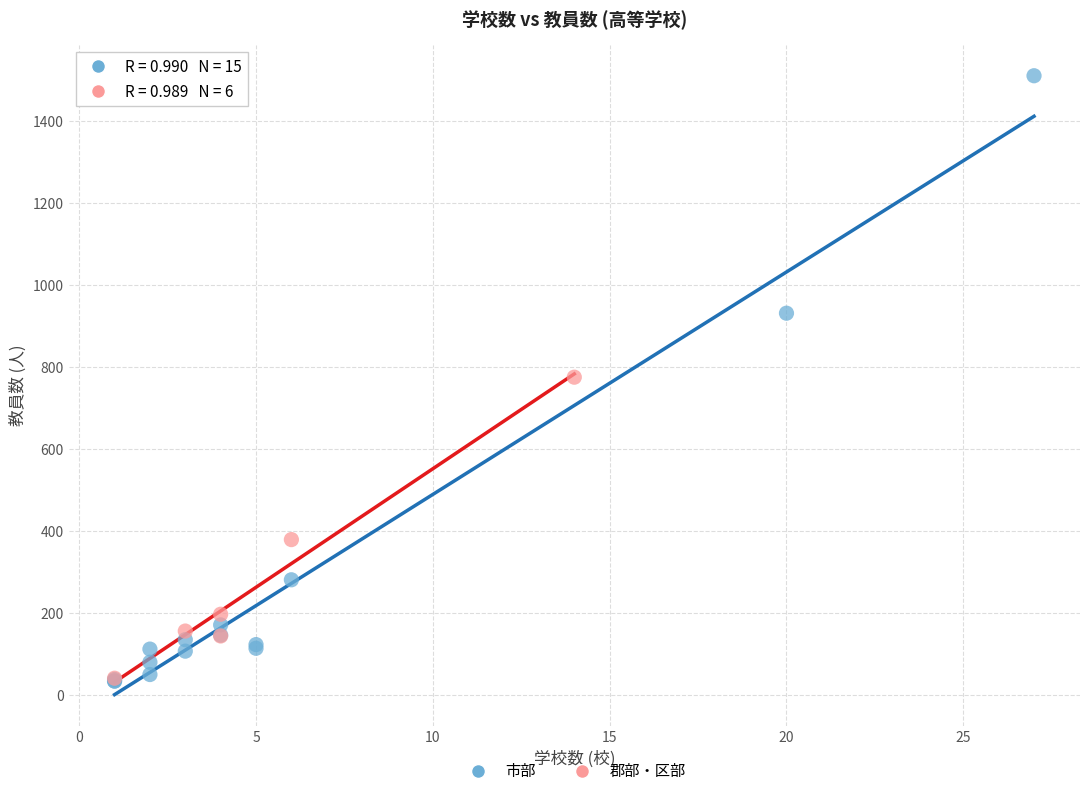

What are all the series names shown in the legend?

市部, 郡部・区部